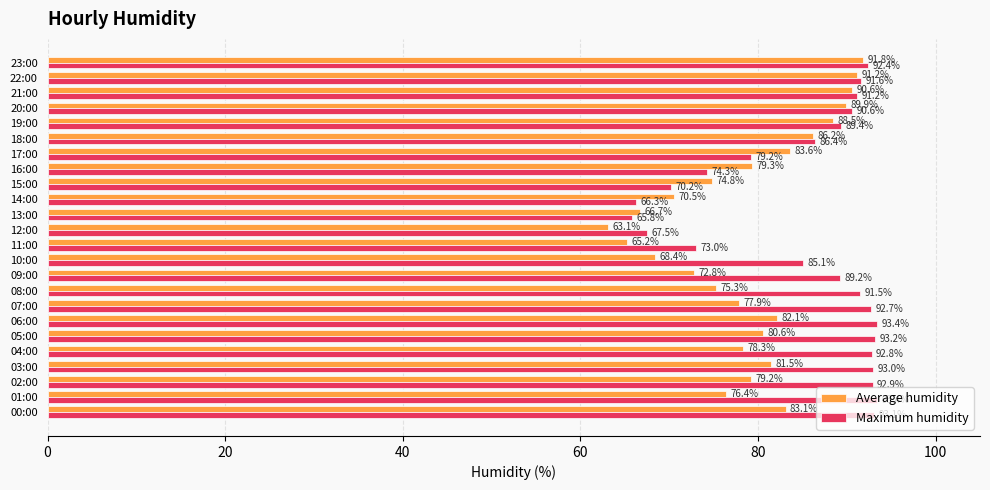

What is the maximum value for Average humidity?

91.8